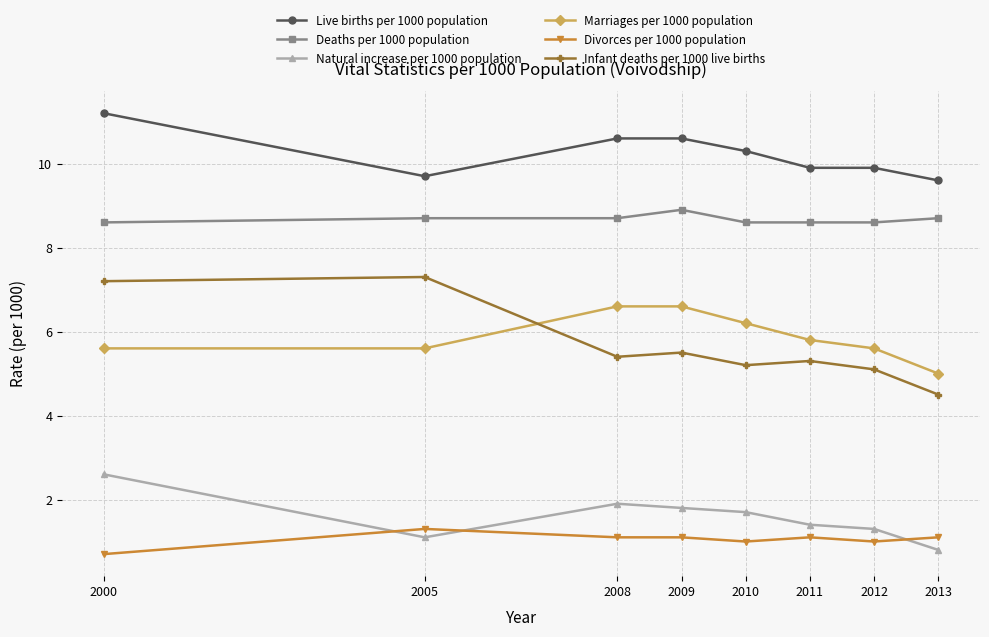

What is the average value of the Infant deaths per 1000 live births series?

5.7